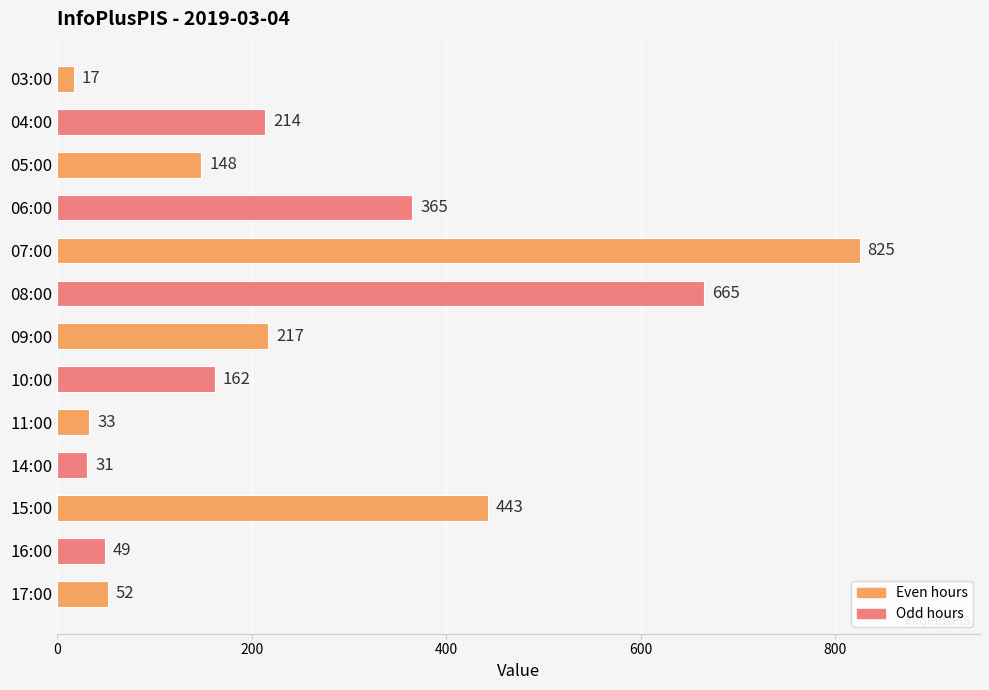

What position from the top is 03:00?

1